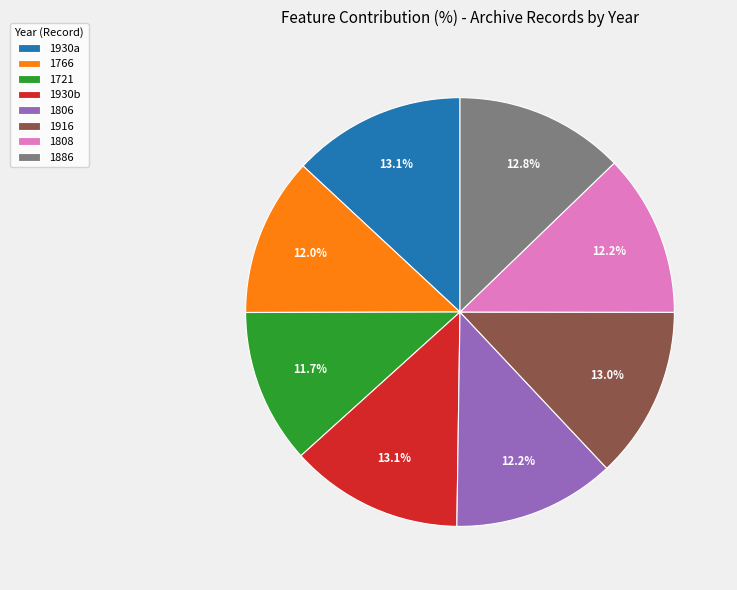

Is there any slice that represents more than half of the pie?

No